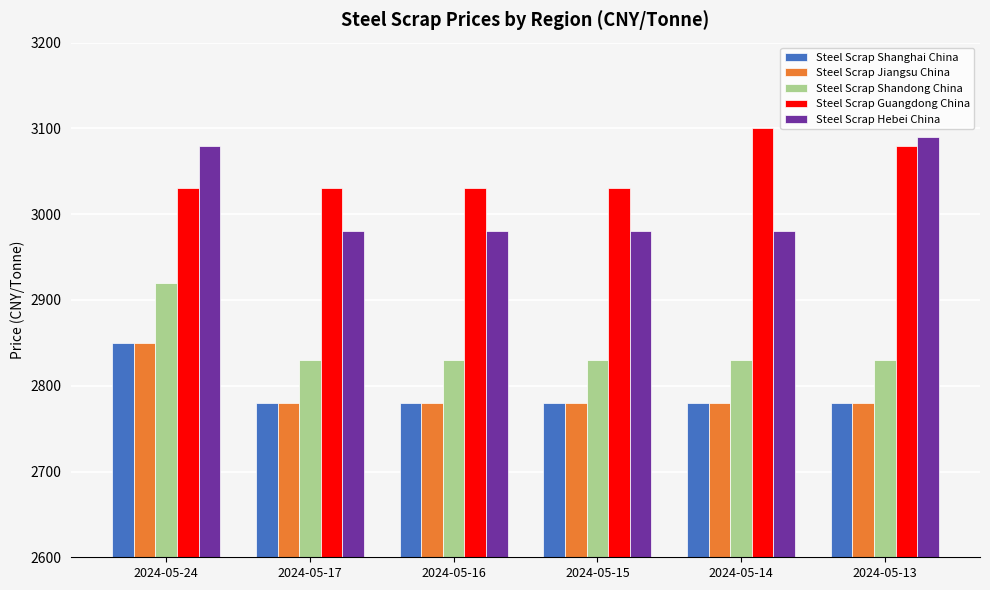

What is the maximum value for Steel Scrap Jiangsu China?

2850